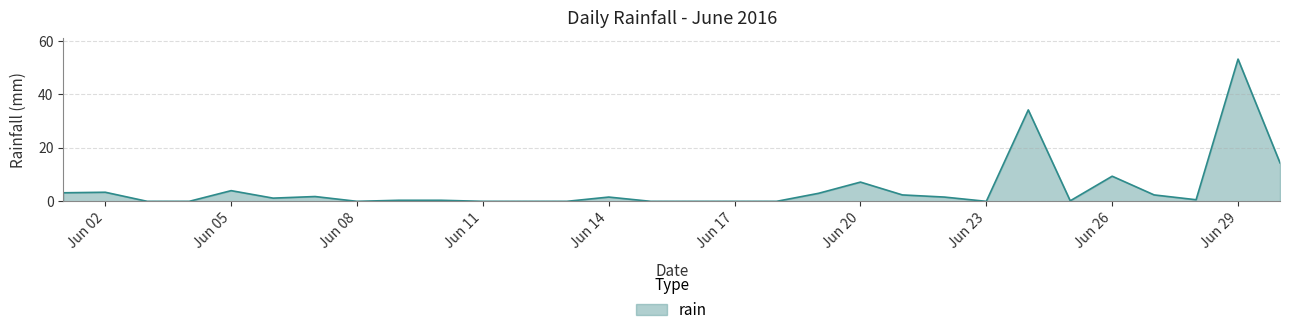

What is the difference between the maximum and minimum values?

53.2